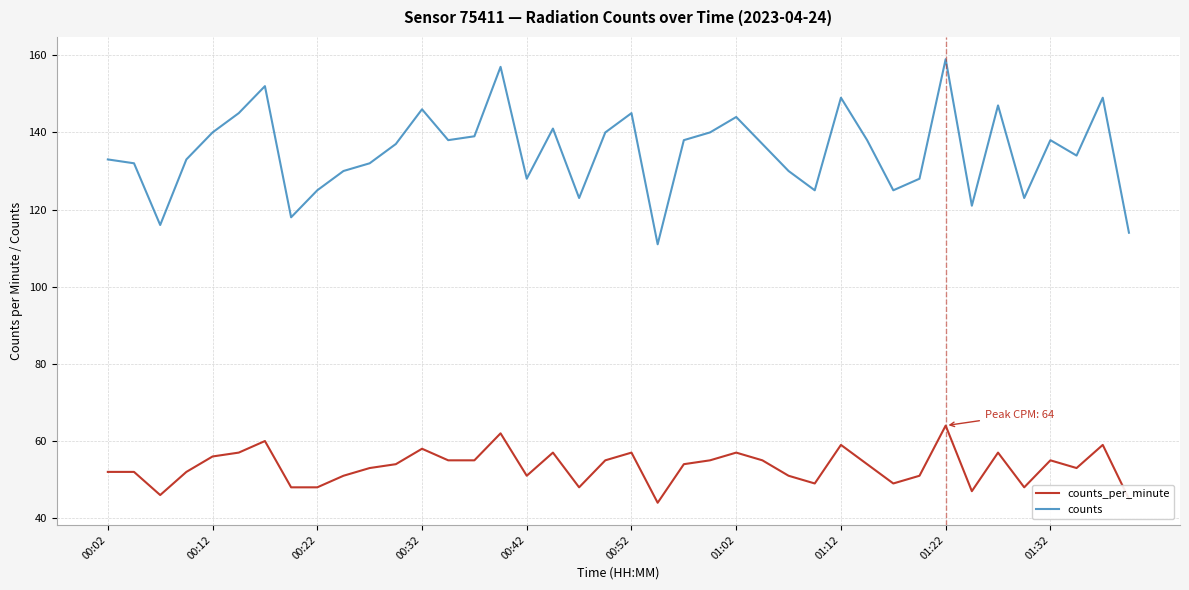

Which series has the largest range (max minus min)?

counts